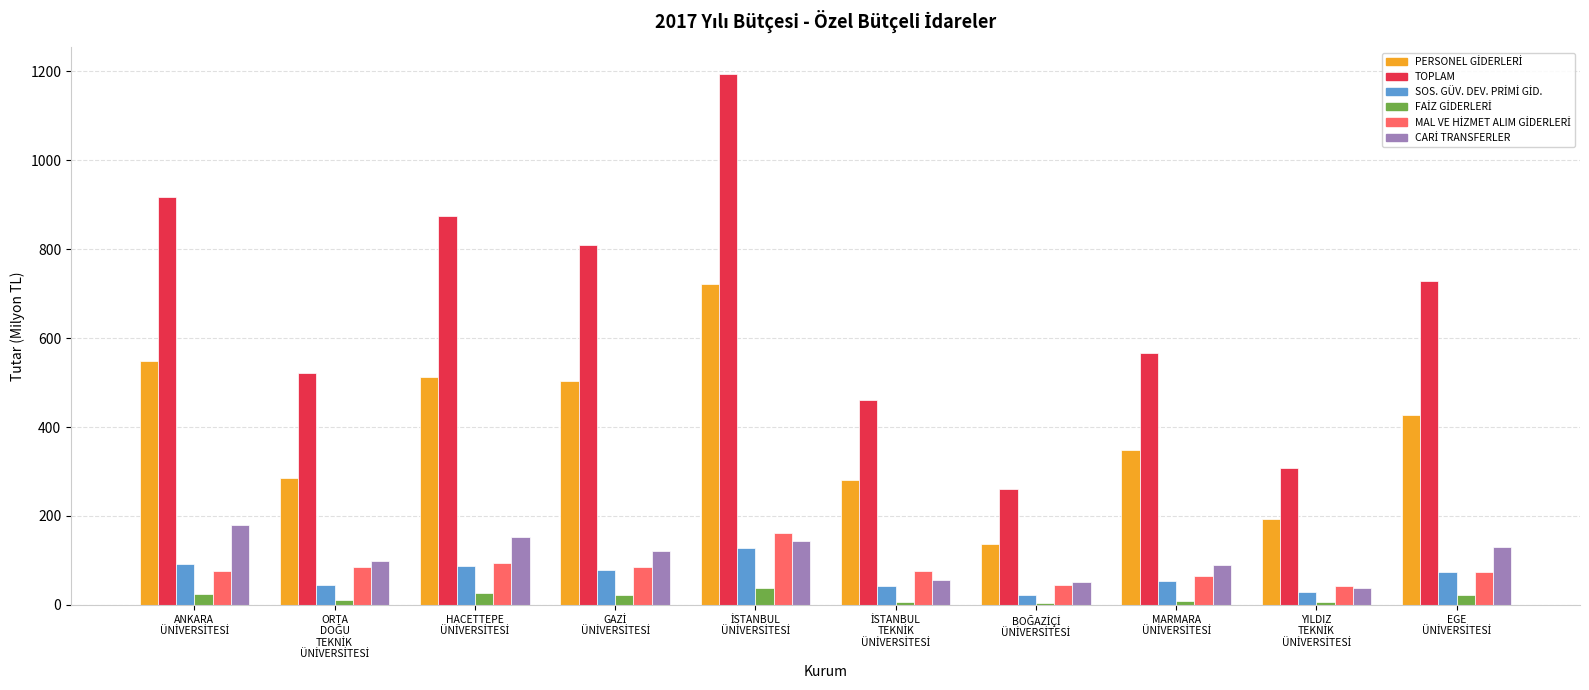

Which series has the largest range (max minus min)?

TOPLAM